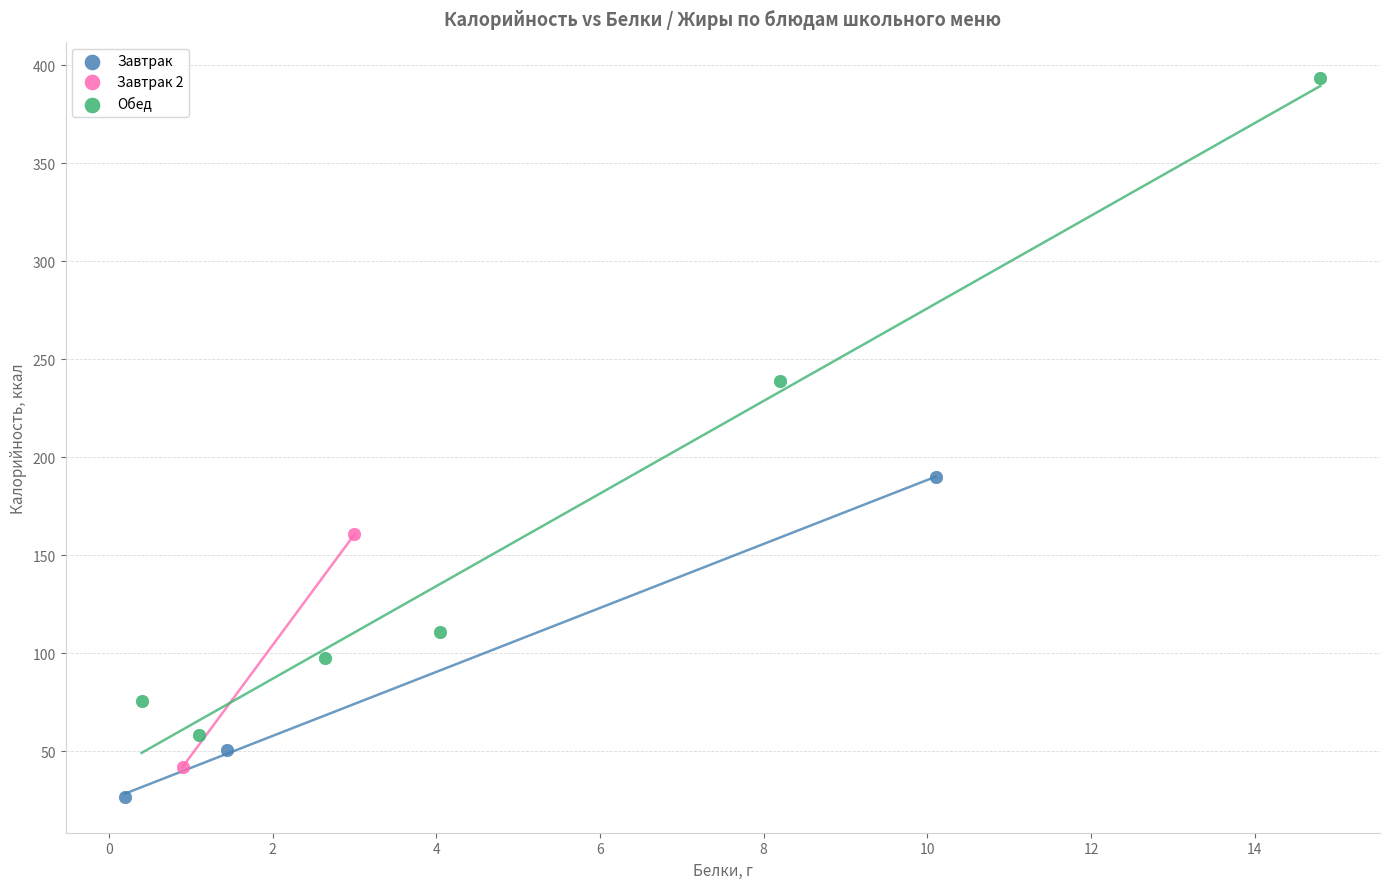

What are all the series names shown in the legend?

Завтрак, Завтрак 2, Обед